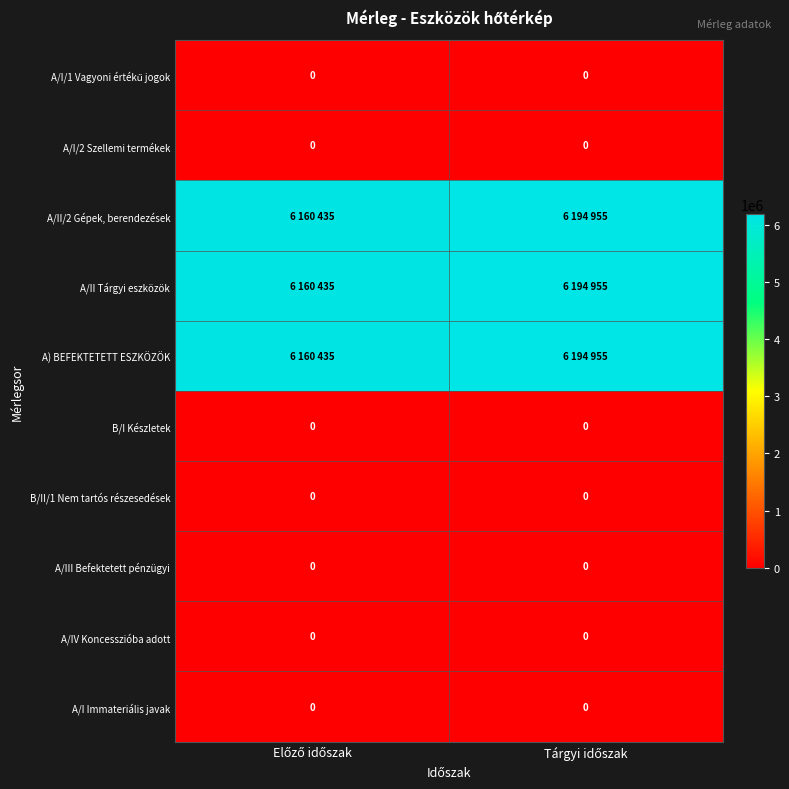

Between Előző időszak and Tárgyi időszak, which is larger?

Előző időszak